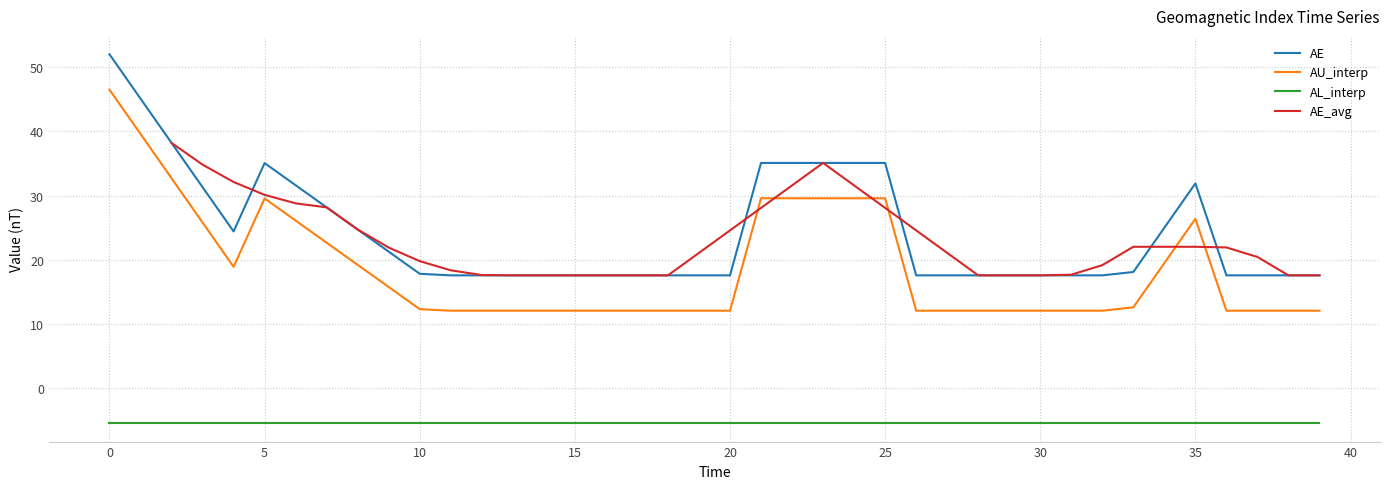

The AL_interp series shows -5.5 at 25. True or false?

True